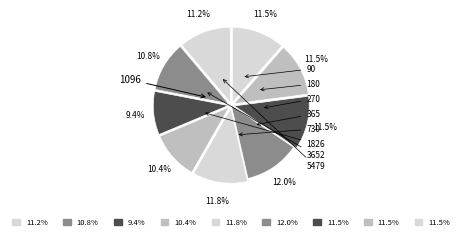

How many segments does this pie chart have?

9